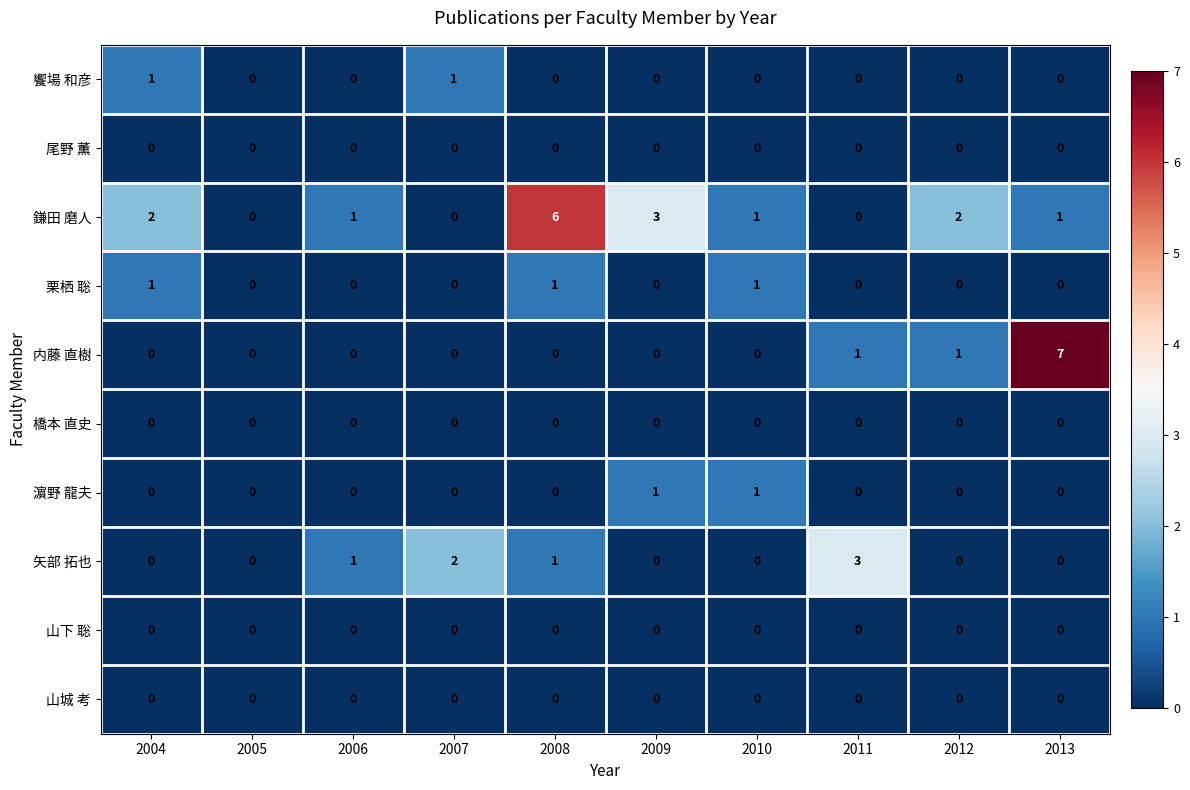

What is the spread (max minus min) of values at 2013?

7